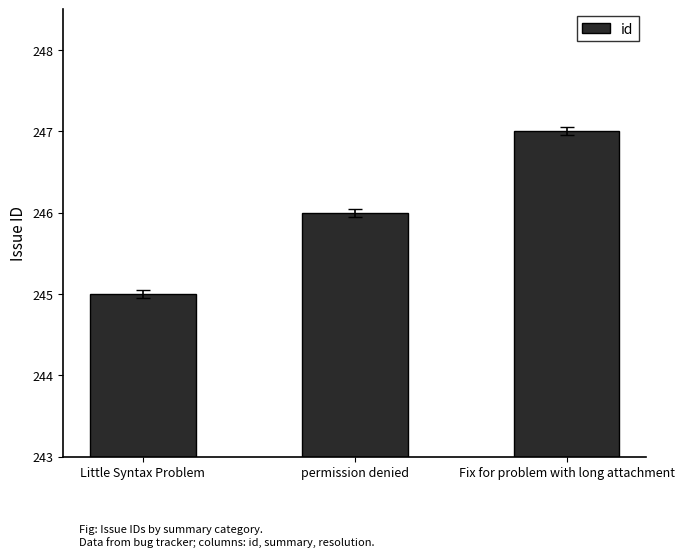

How many bars are there in total?

3